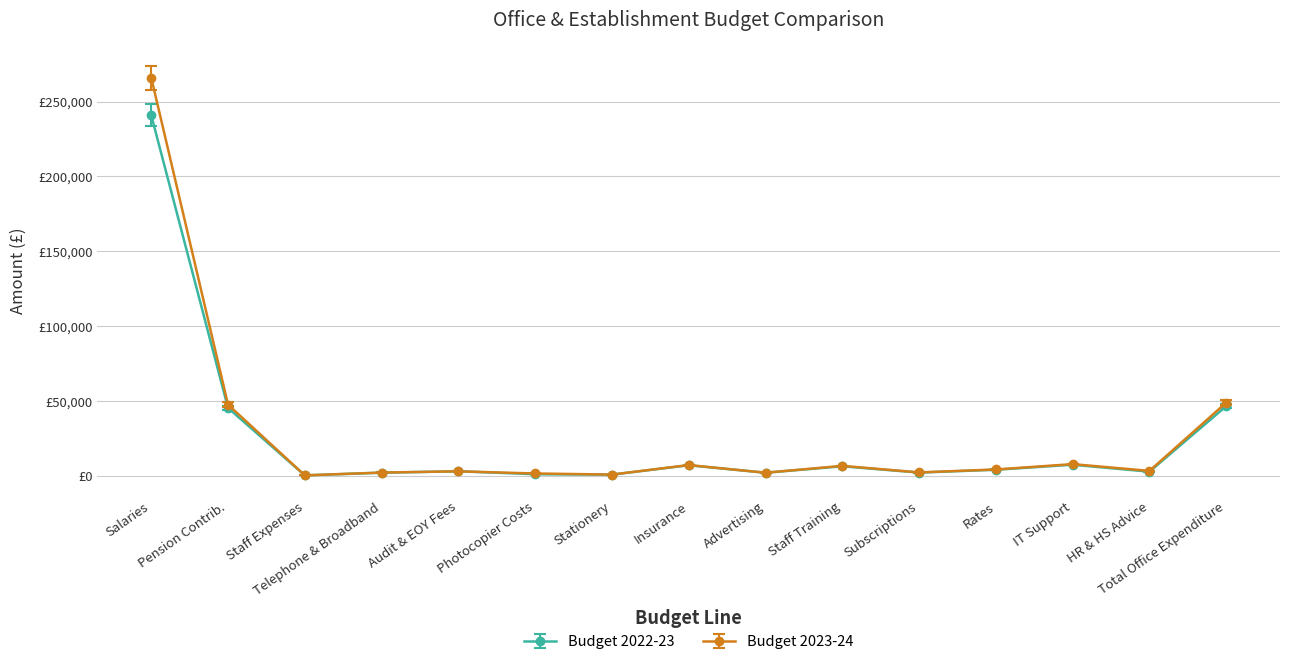

At which category is the sum across all series the highest?

Salaries